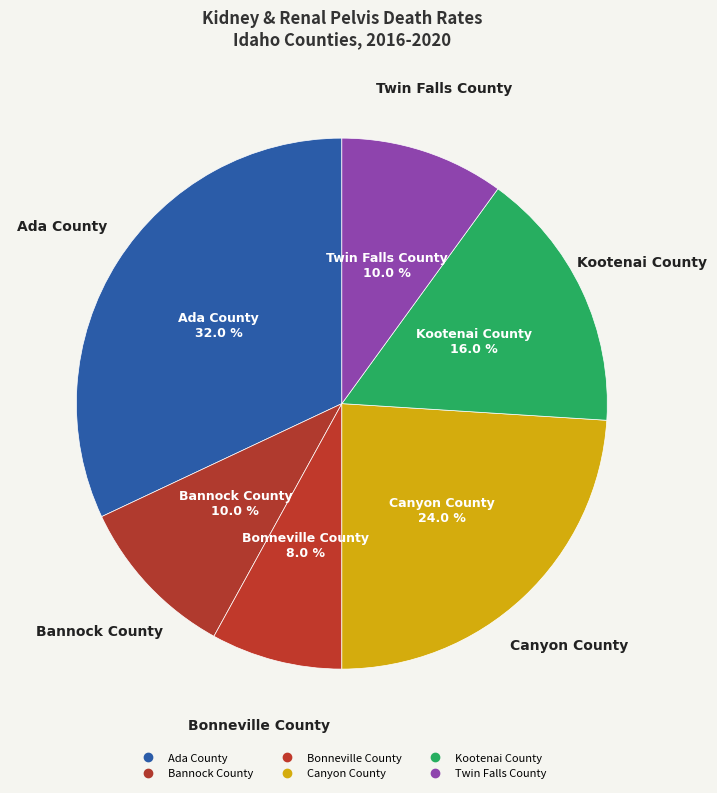

Which category has the smallest portion of the pie?

Bonneville County